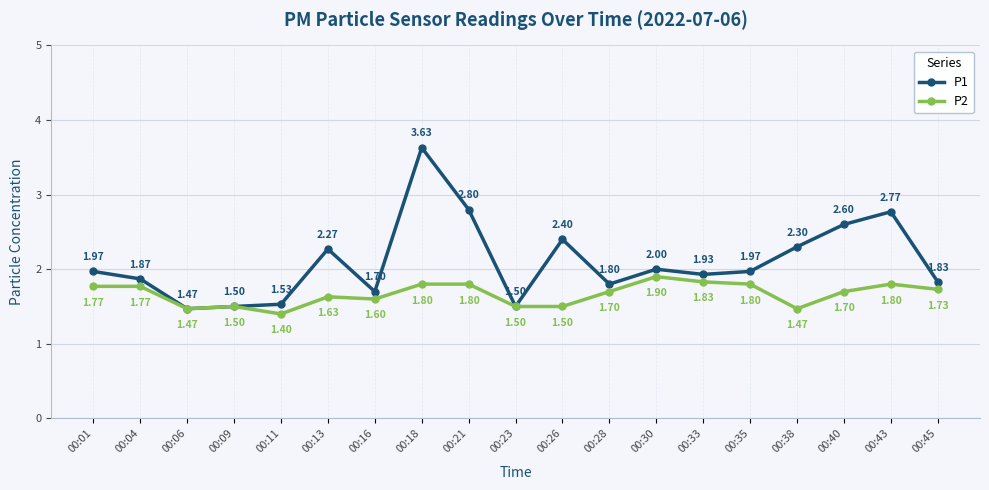

What are all the series names shown in the legend?

P1, P2